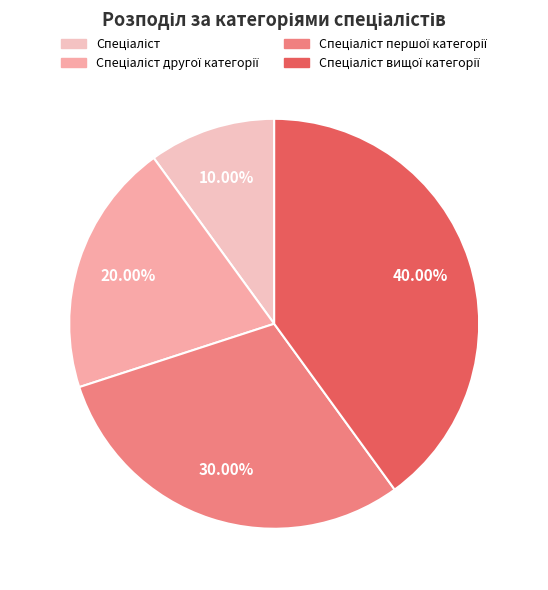

How many slices are in this pie chart?

4